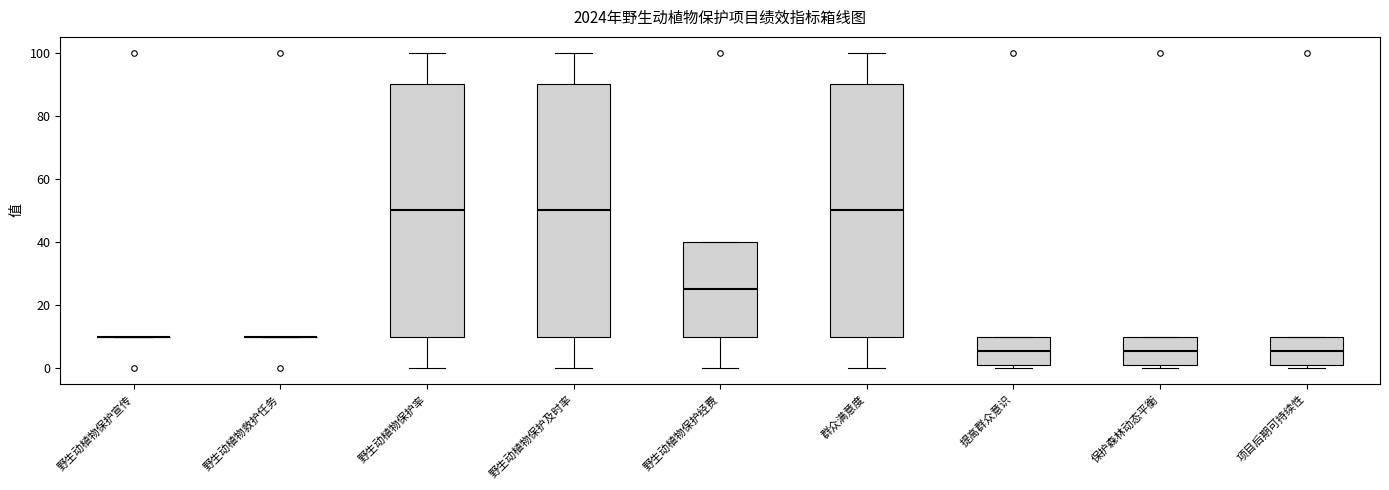

Reading left to right, read every box against the y-axis: the position of its median line, the range the box covers, and the ends of its whiskers. The values are not printed on the chart, so give them approximately, as read against the axis.

野生动植物保护宣传: box collapsed to a line at 10, whiskers 10 to 10
野生动植物救护任务: box collapsed to a line at 10, whiskers 10 to 10
野生动植物保护率: median 50, box 10 to 90, whiskers 0 to 100
野生动植物保护及时率: median 50, box 10 to 90, whiskers 0 to 100
野生动植物保护经费: median 26, box 10 to 40, whiskers 0 to 40
群众满意度: median 50, box 10 to 90, whiskers 0 to 100
提高群众意识: median 6, box 2 to 10, whiskers 0 to 10
保护森林动态平衡: median 6, box 2 to 10, whiskers 0 to 10
项目后期可持续性: median 6, box 2 to 10, whiskers 0 to 10